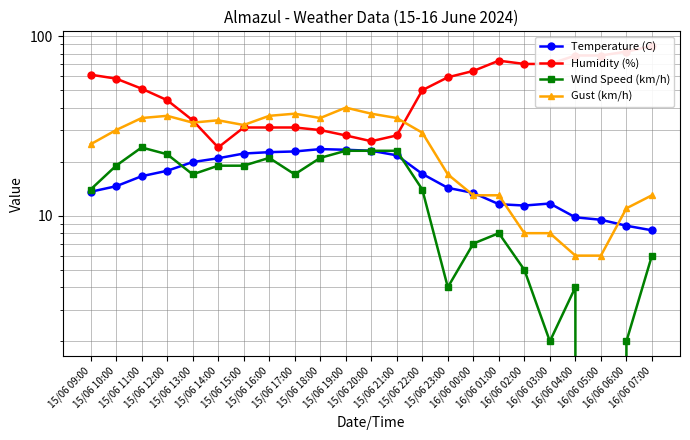

Reading left to right, transcribe all the data shown in this chart.

Temperature (C): 15/06 09:00=13.6	15/06 10:00=14.6	15/06 11:00=16.6	15/06 12:00=17.8	15/06 13:00=19.9	15/06 14:00=20.9	15/06 15:00=22.2	15/06 16:00=22.6	15/06 17:00=22.8	15/06 18:00=23.5	15/06 19:00=23.3	15/06 20:00=23.0	15/06 21:00=21.7	15/06 22:00=17.1	15/06 23:00=14.3	16/06 00:00=13.4	16/06 01:00=11.6	16/06 02:00=11.4	16/06 03:00=11.7	16/06 04:00=9.8	16/06 05:00=9.5	16/06 06:00=8.8	16/06 07:00=8.3
Humidity (%): 15/06 09:00=61.0	15/06 10:00=58.0	15/06 11:00=51.0	15/06 12:00=44.0	15/06 13:00=34.0	15/06 14:00=24.0	15/06 15:00=31.0	15/06 16:00=31.0	15/06 17:00=31.0	15/06 18:00=30.0	15/06 19:00=28.0	15/06 20:00=26.0	15/06 21:00=28.0	15/06 22:00=50.0	15/06 23:00=59.0	16/06 00:00=64.0	16/06 01:00=73.0	16/06 02:00=70.0	16/06 03:00=70.0	16/06 04:00=78.0	16/06 05:00=78.0	16/06 06:00=82.0	16/06 07:00=88.0
Wind Speed (km/h): 15/06 09:00=14.0	15/06 10:00=19.0	15/06 11:00=24.0	15/06 12:00=22.0	15/06 13:00=17.0	15/06 14:00=19.0	15/06 15:00=19.0	15/06 16:00=21.0	15/06 17:00=17.0	15/06 18:00=21.0	15/06 19:00=23.0	15/06 20:00=23.0	15/06 21:00=23.0	15/06 22:00=14.0	15/06 23:00=4.0	16/06 00:00=7.0	16/06 01:00=8.0	16/06 02:00=5.0	16/06 03:00=2.0	16/06 04:00=4.0	16/06 05:00=0.0	16/06 06:00=2.0	16/06 07:00=6.0
Gust (km/h): 15/06 09:00=25.0	15/06 10:00=30.0	15/06 11:00=35.0	15/06 12:00=36.0	15/06 13:00=33.0	15/06 14:00=34.0	15/06 15:00=32.0	15/06 16:00=36.0	15/06 17:00=37.0	15/06 18:00=35.0	15/06 19:00=40.0	15/06 20:00=37.0	15/06 21:00=35.0	15/06 22:00=29.0	15/06 23:00=17.0	16/06 00:00=13.0	16/06 01:00=13.0	16/06 02:00=8.0	16/06 03:00=8.0	16/06 04:00=6.0	16/06 05:00=6.0	16/06 06:00=11.0	16/06 07:00=13.0